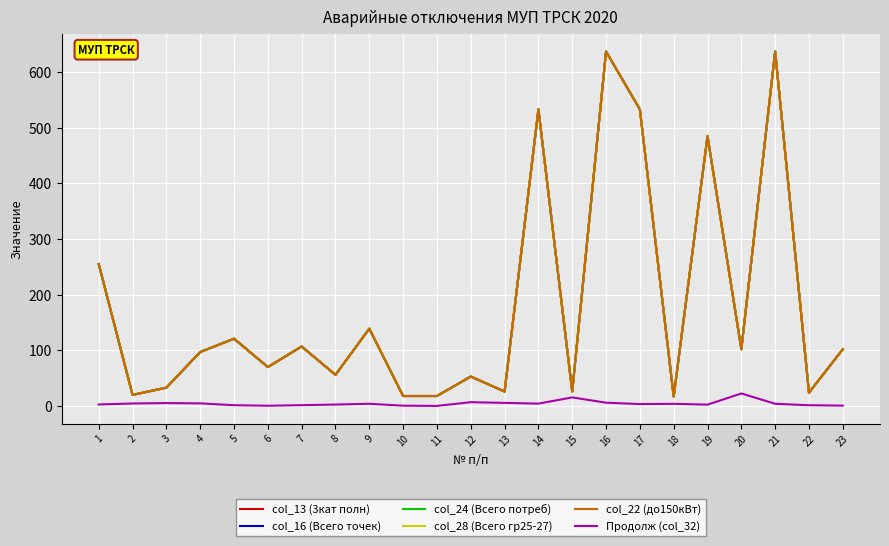

At which label does col_16 (Всего точек) first exceed 97?

1